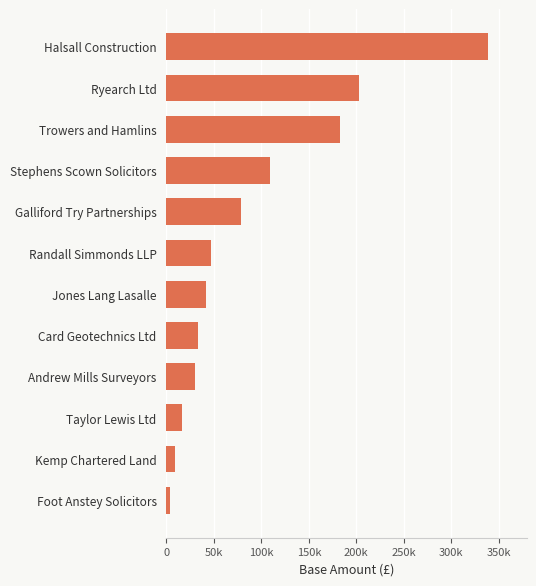

Does the chart contain any negative values?

No